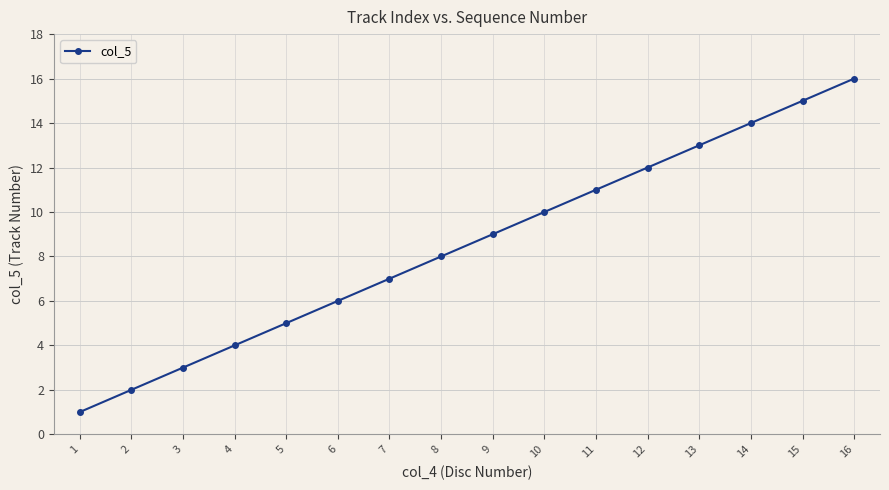

What is the difference between the maximum and minimum values?

15